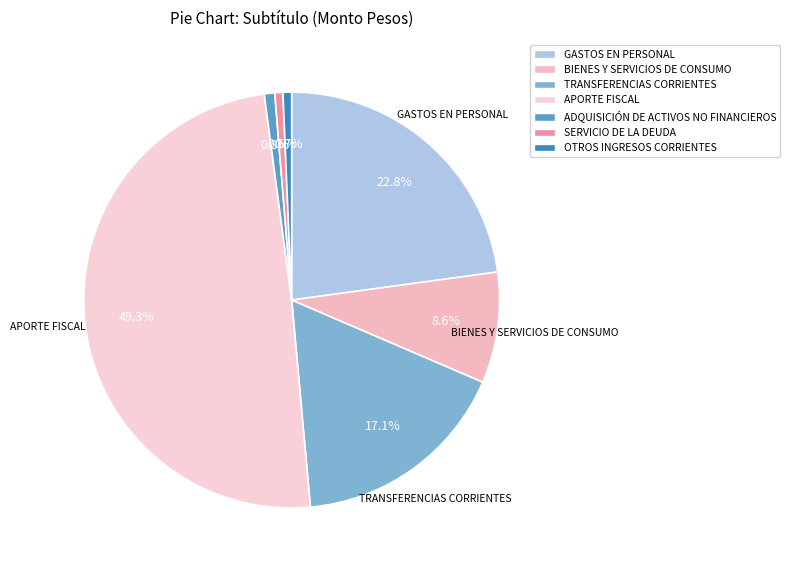

Is GASTOS EN PERSONAL the majority of the pie?

No